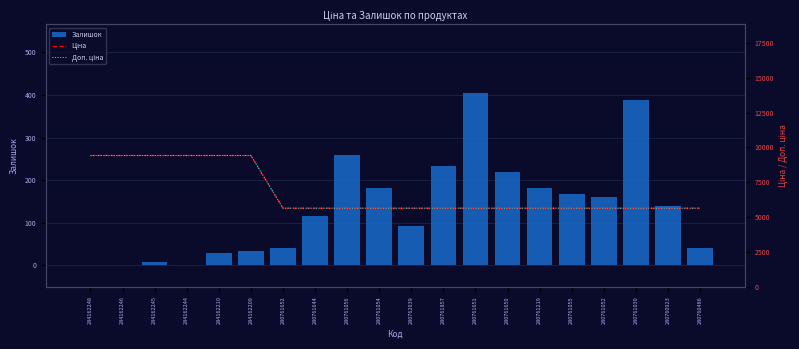

What is the sum of all Ціна values?

135405.2